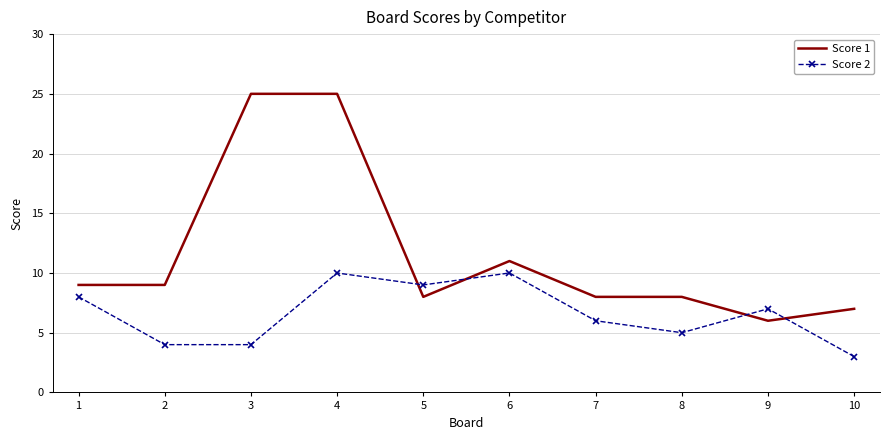

Between 1 and 3, which series saw the biggest shift?

Score 1